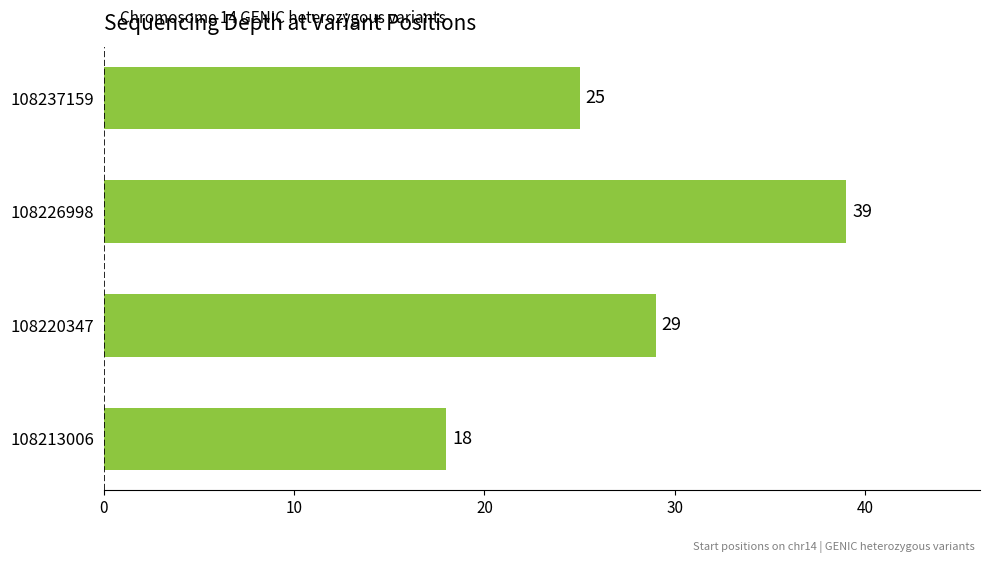

Rank the categories by value from lowest to highest.

108213006, 108237159, 108220347, 108226998